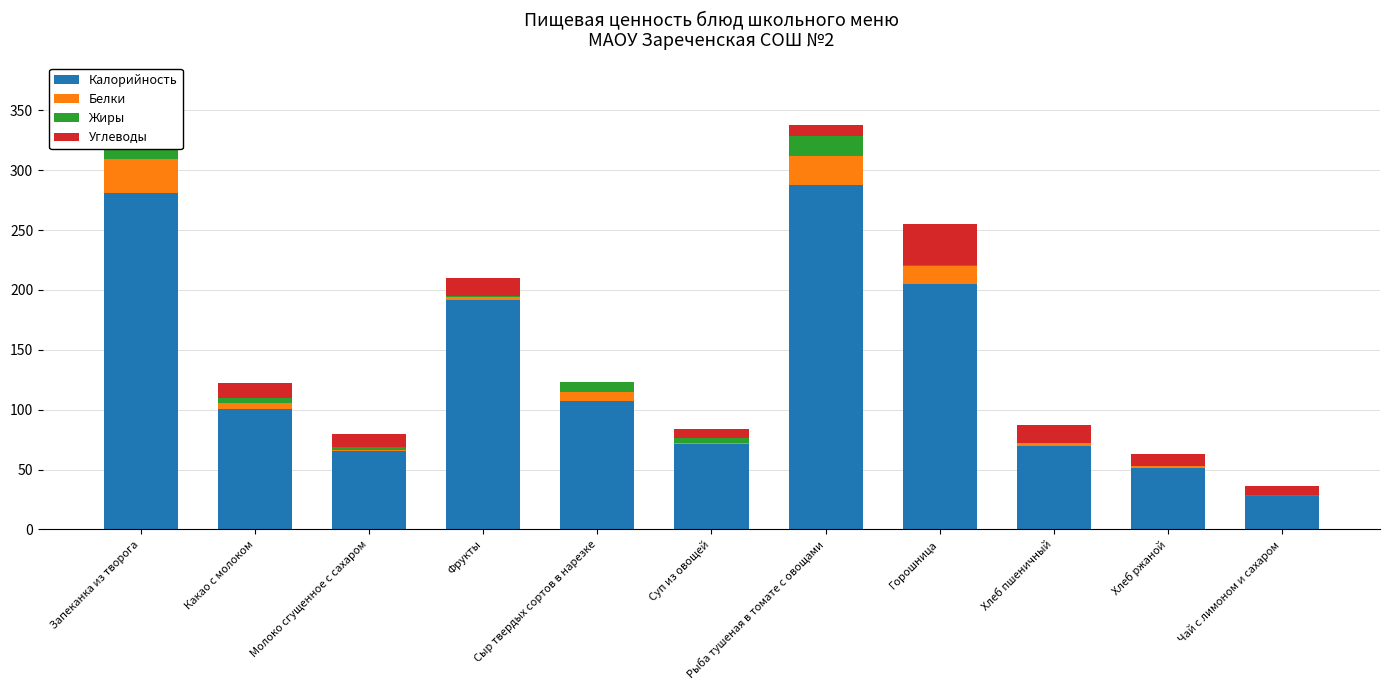

What is the highest value of the Калорийность series?

288.0